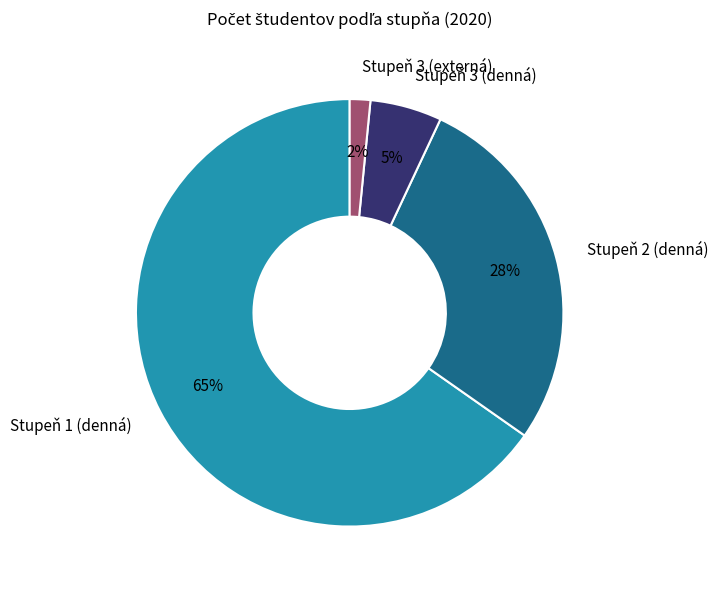

Do Stupeň 3 (externá) and Stupeň 1 (denná) together represent more than half of the pie?

Yes